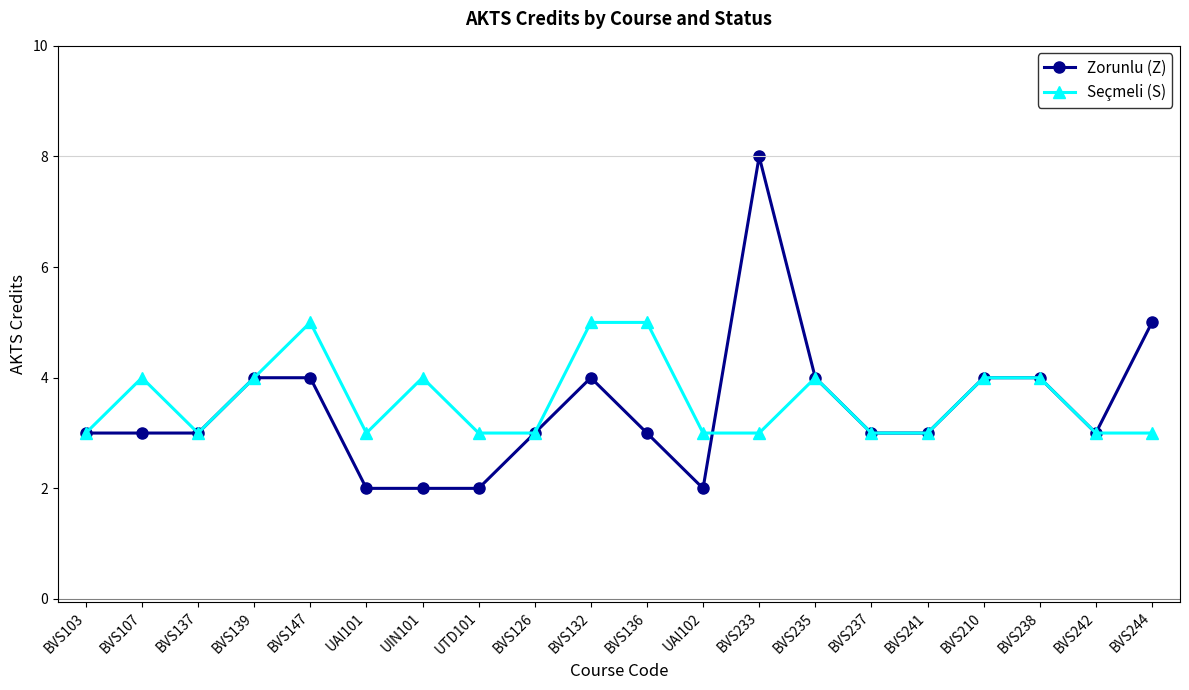

Is it true that Seçmeli (S) equals 6 at UIN101?

False